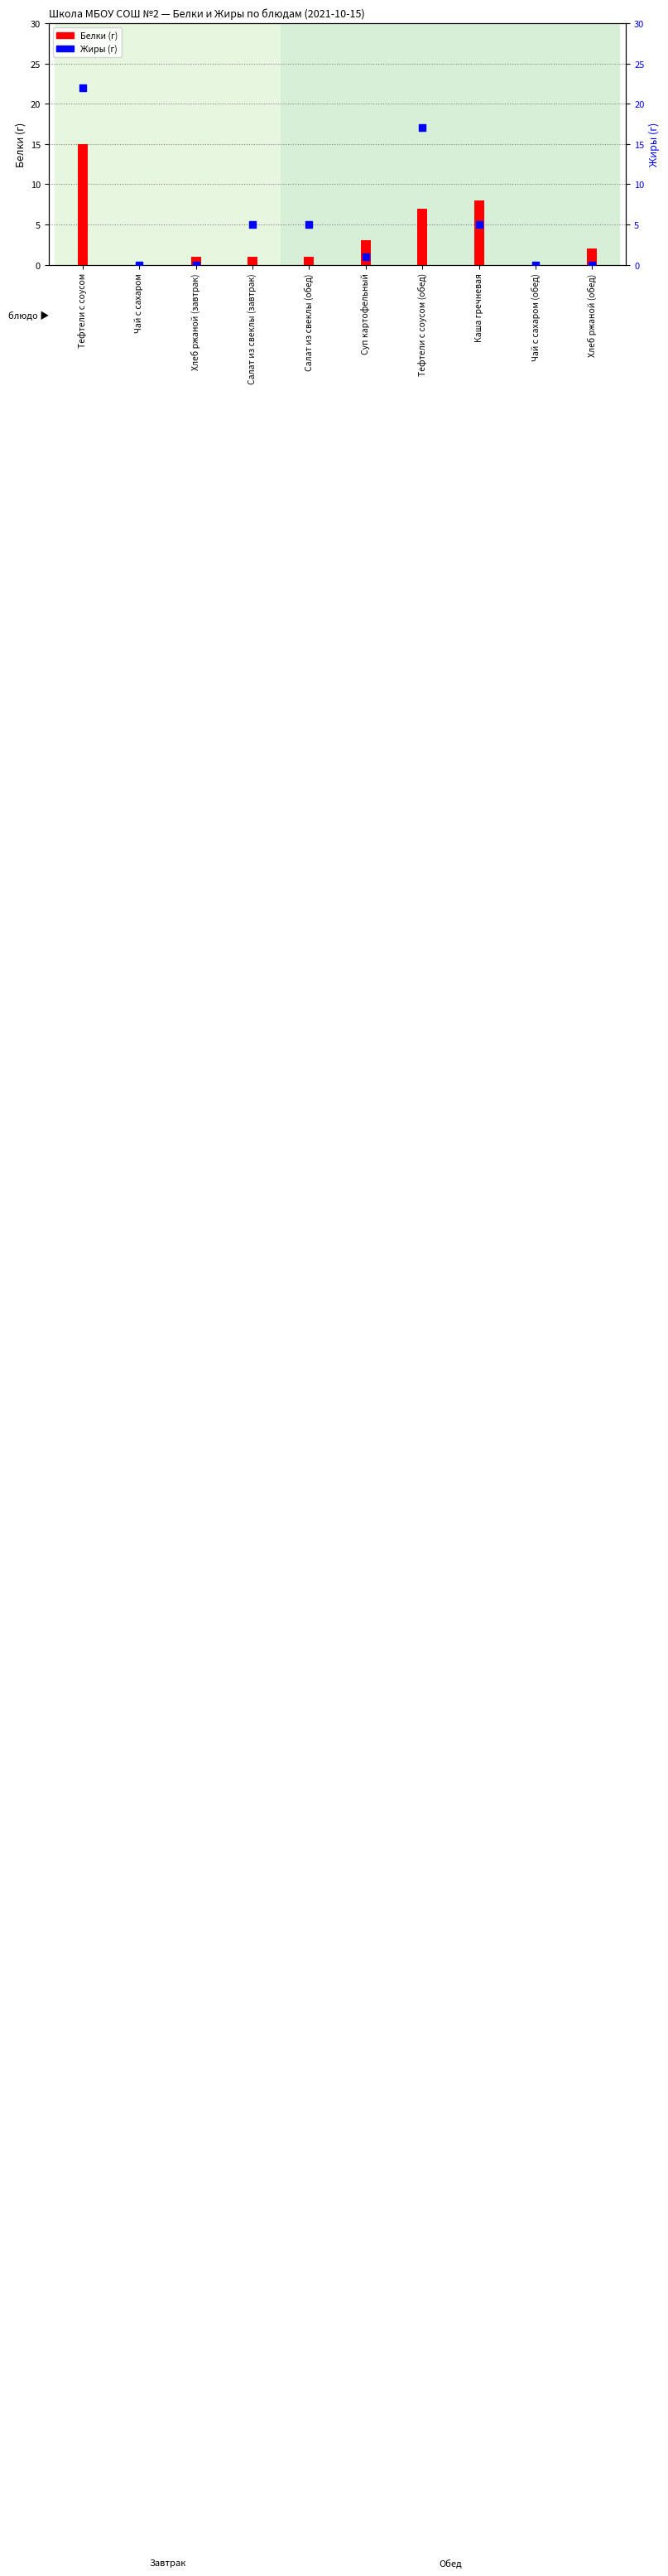

Between Салат из свеклы (завтрак) and Тефтели с соусом, which is larger?

Тефтели с соусом